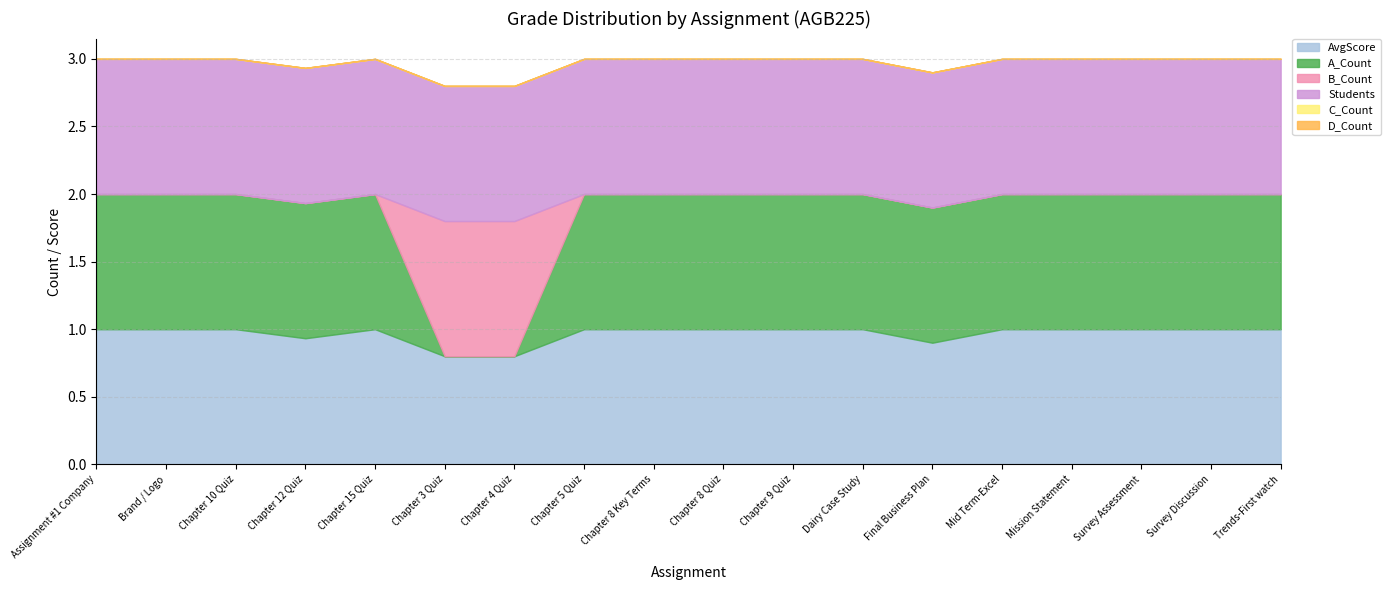

True or false: Students and D_Count intersect in this chart.

False